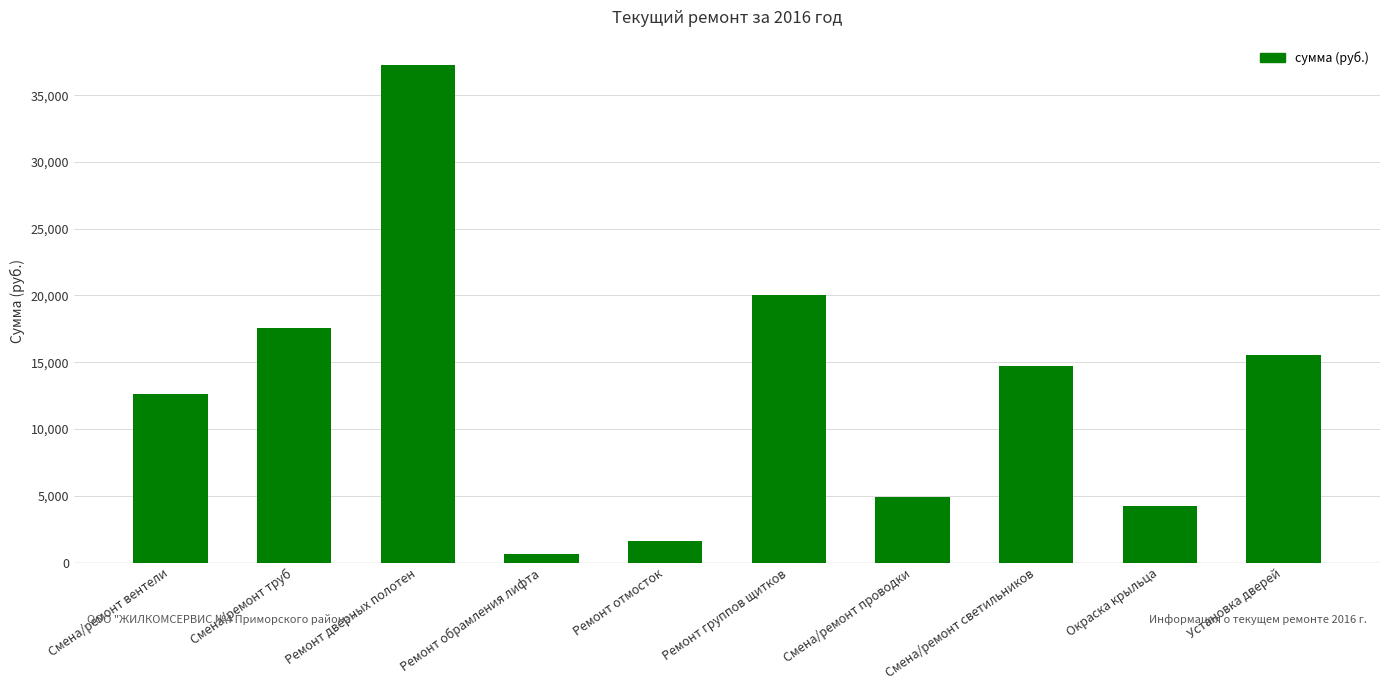

What is the change in value from Ремонт отмосток to Ремонт группов щитков?

+18460.8